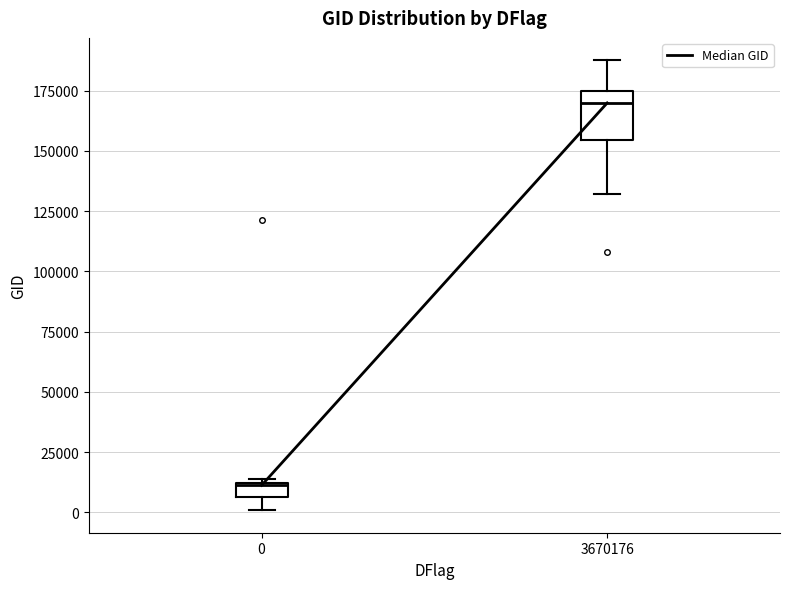

Where is the lower edge of the box at x = 0 on the y-axis? The values are not printed on the chart, so give them approximately, as read against the axis.

5000